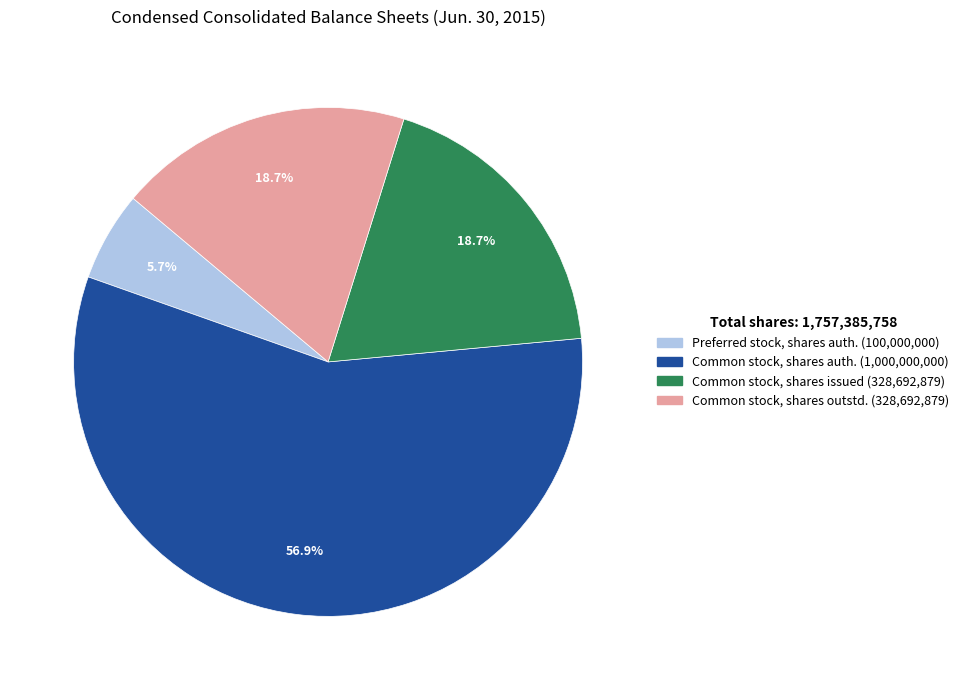

Is there a majority slice in this chart?

Yes